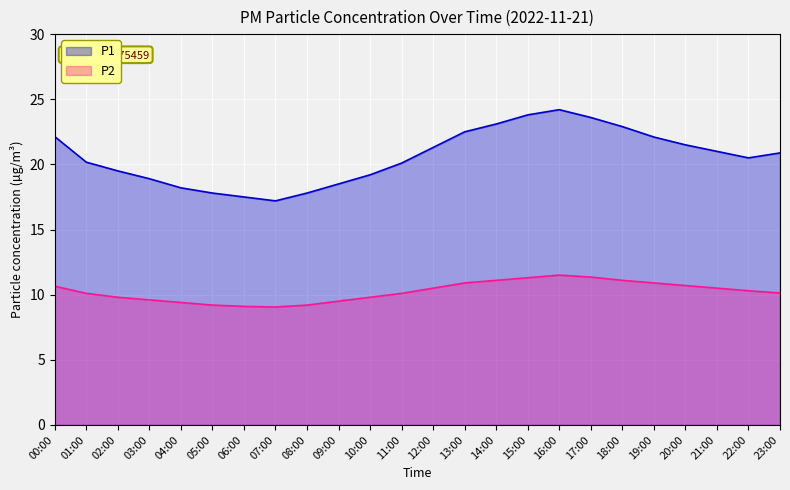

Does the chart display data point markers on the line(s)?

No